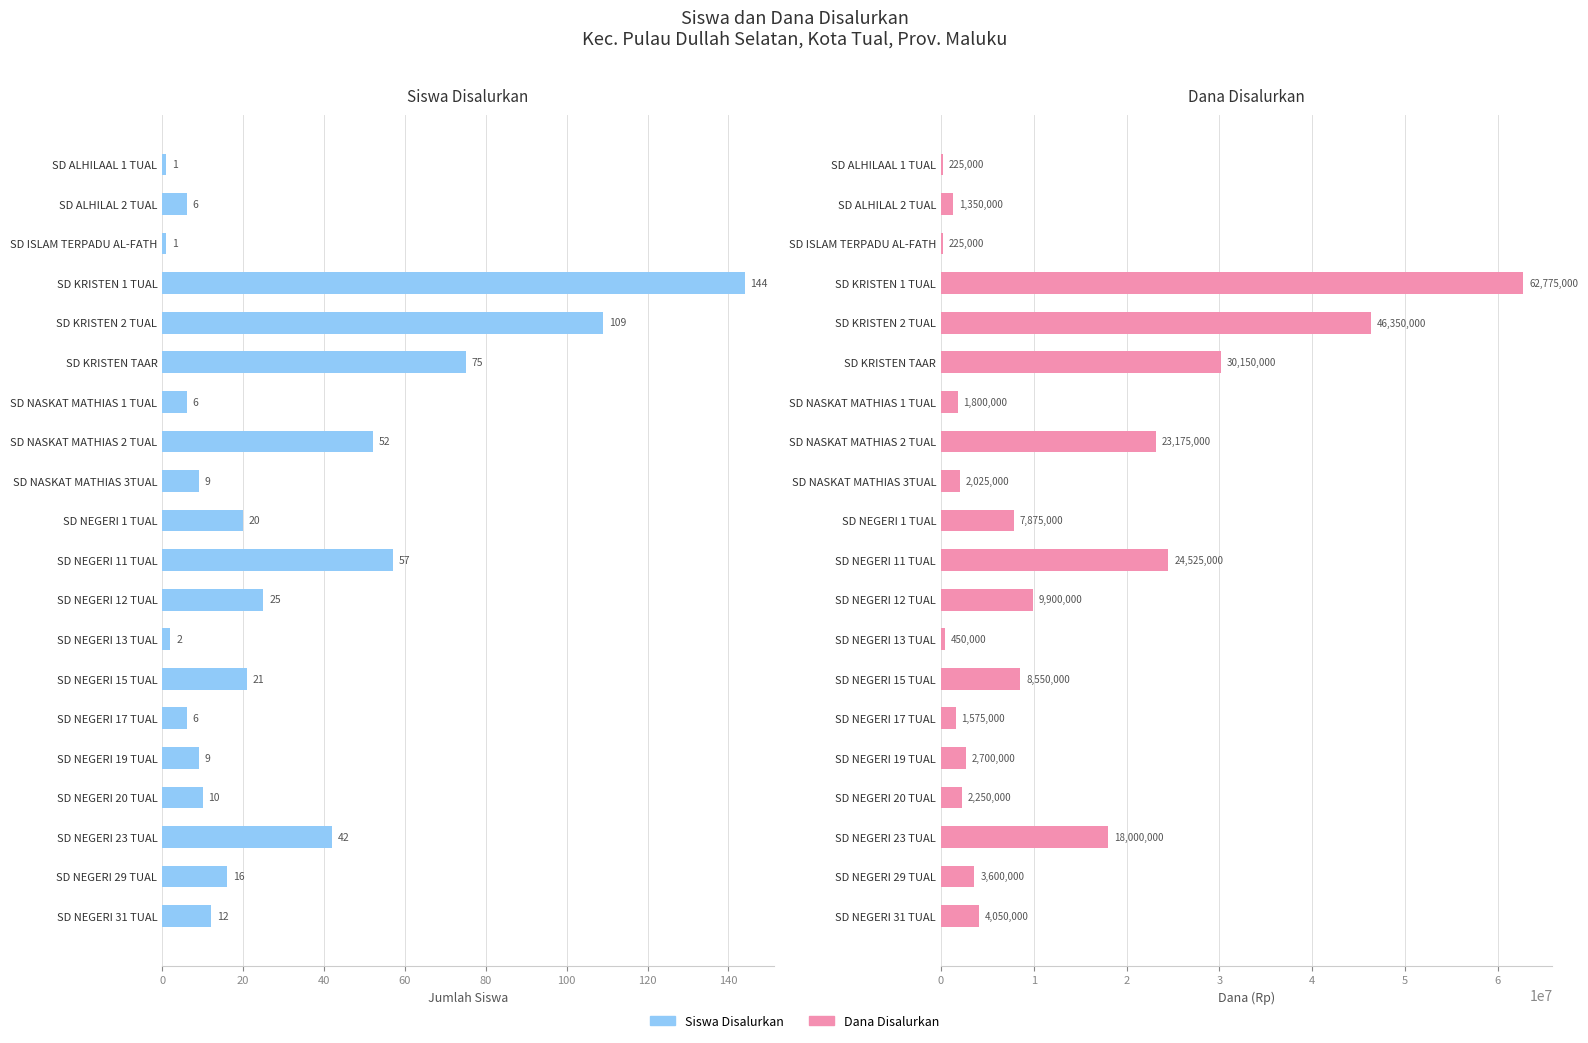

Rank the series by their maximum value, from lowest to highest.

Siswa Disalurkan, Dana Disalurkan